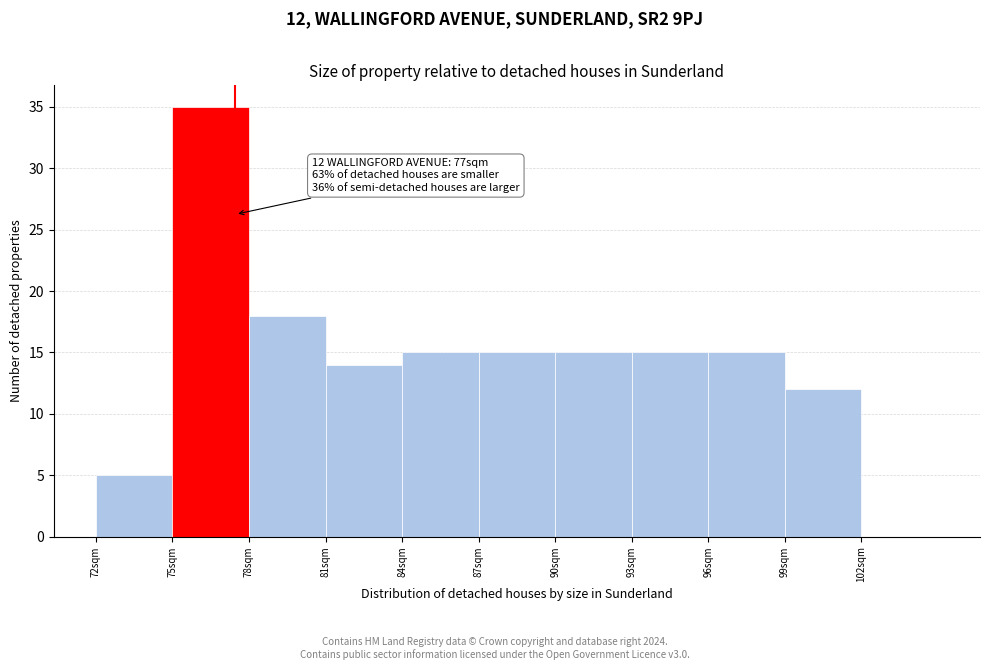

Reading left to right, transcribe all the data shown in this chart.

72sqm=5	75sqm=35	78sqm=18	81sqm=14	84sqm=15	87sqm=15	90sqm=15	93sqm=15	96sqm=15	99sqm=12	102sqm=0